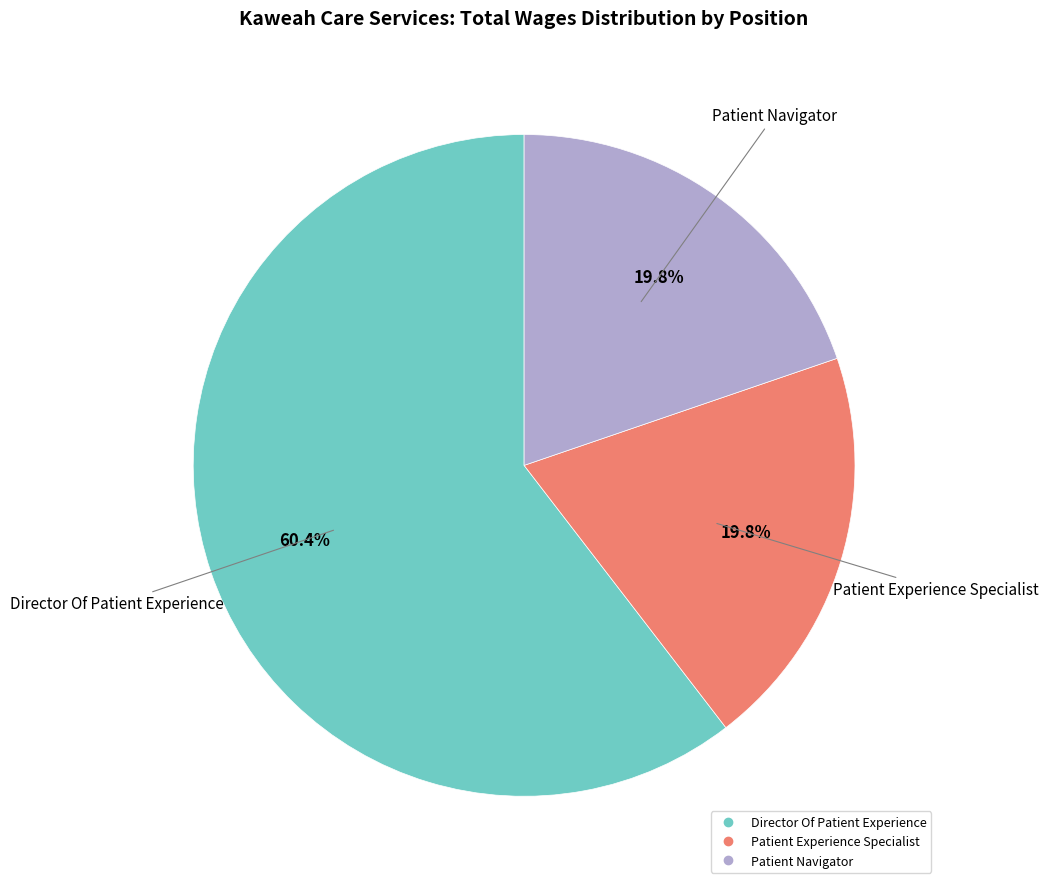

Count the number of slices in the pie.

3